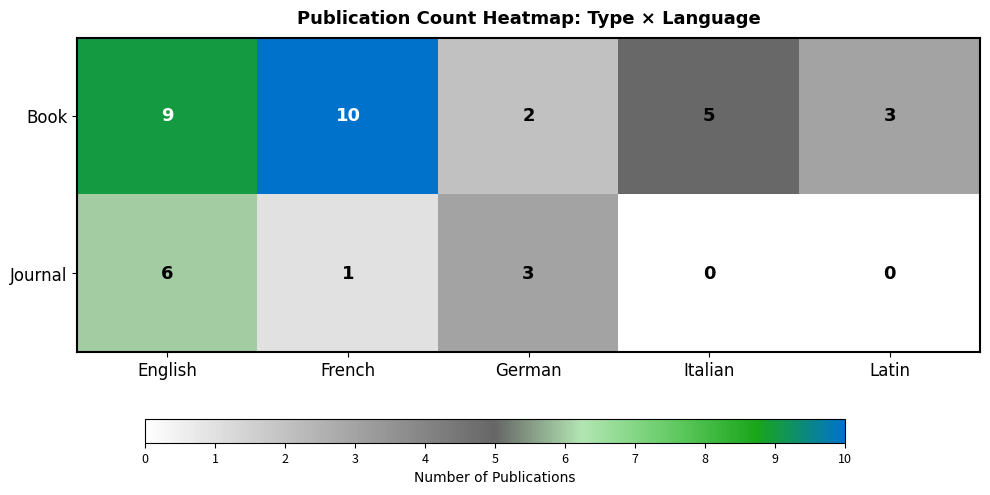

Where is Journal nearest to the value 3?

German